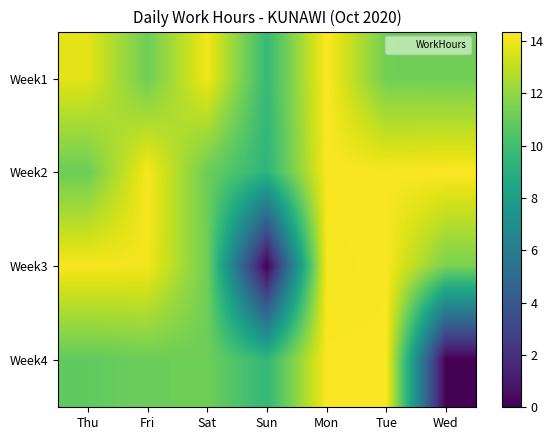

List the series in order of their peak value, highest first.

Week1, Week2, Week4, Week3